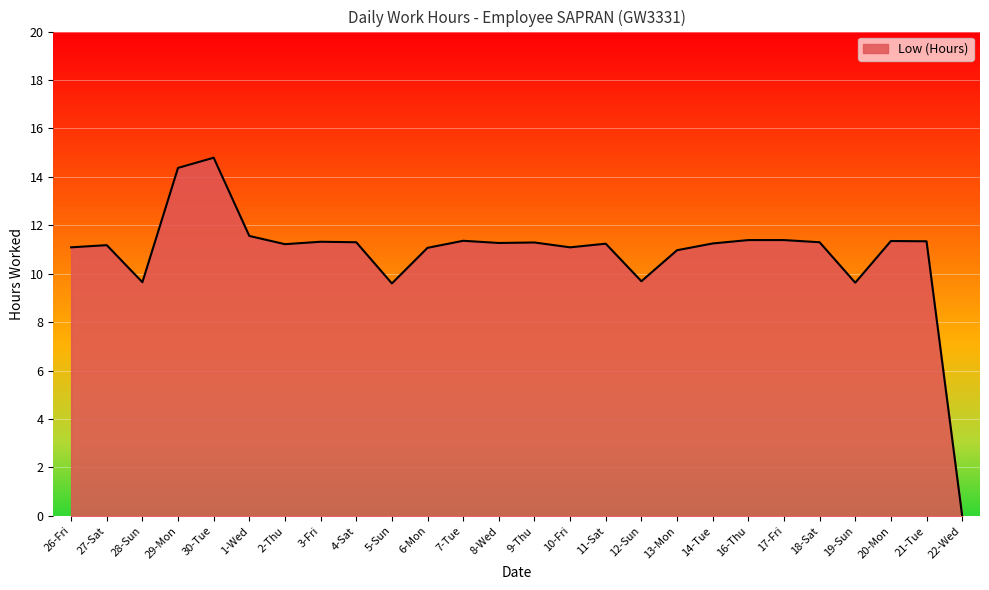

Does the chart display data point markers on the line(s)?

No